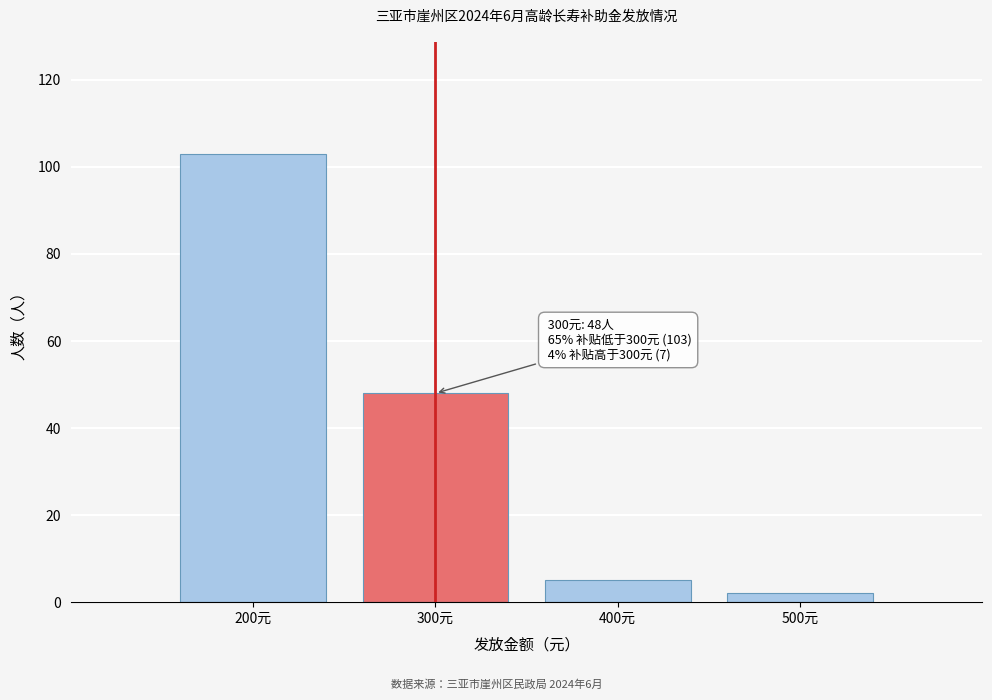

Reading left to right, extract all data points from this chart.

103	48	5	2